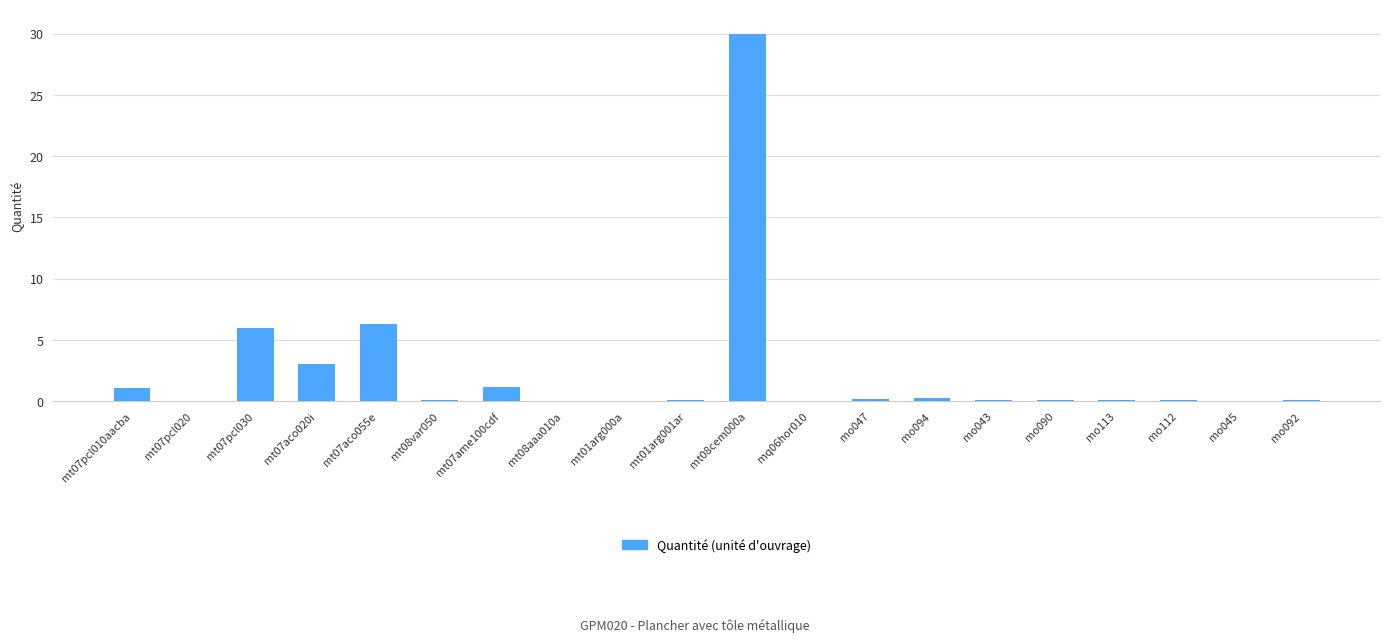

Between mt08cem000a and mt07ame100cdf, which is larger?

mt08cem000a